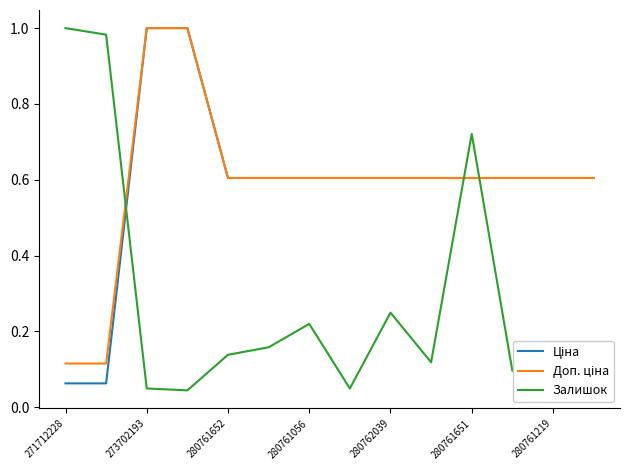

At how many categories does at least one series exceed 0?

14